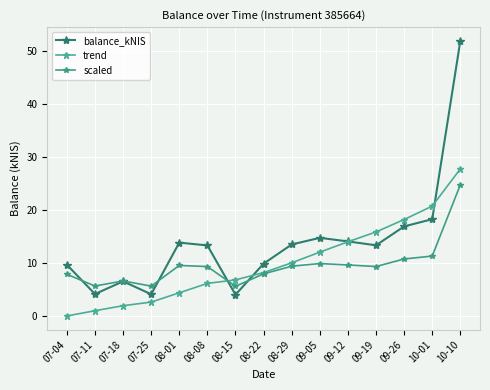

Where is scaled nearest to the value 15?

10-01